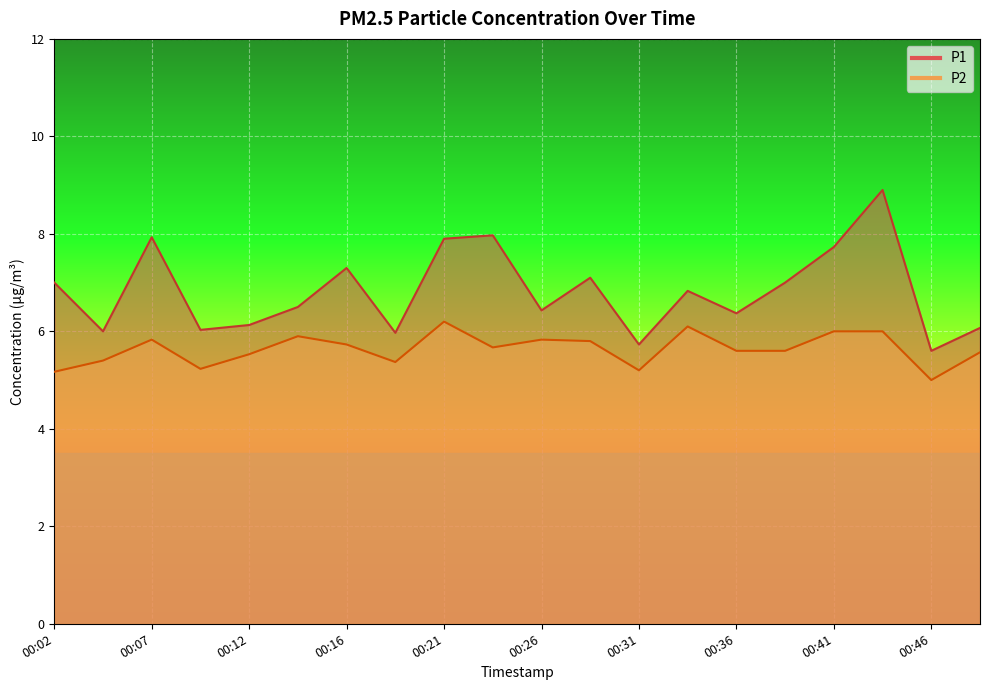

List the series in order of their peak value, lowest first.

P2, P1